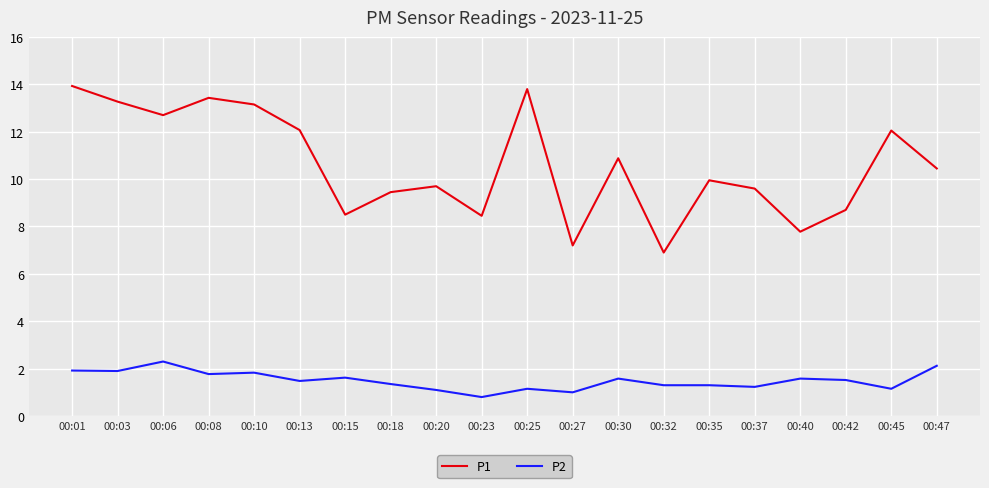

Which series has the largest range (max minus min)?

P1